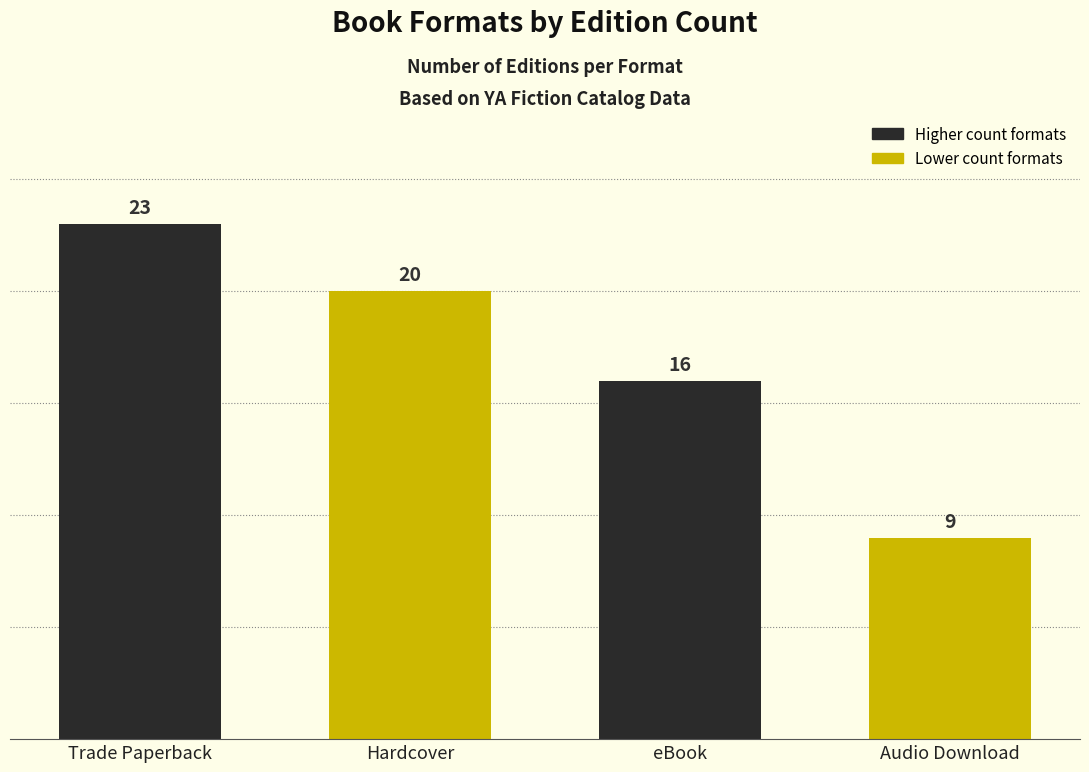

Rank the categories by value from lowest to highest.

Audio Download, eBook, Hardcover, Trade Paperback